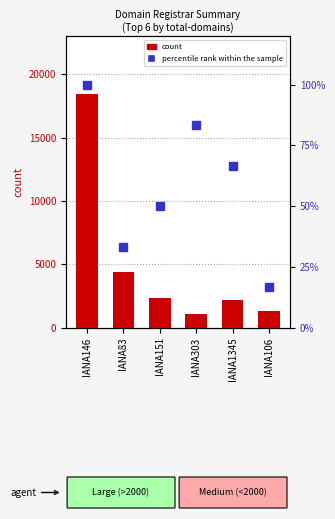

What is the sum of the total-domains values at IANA106 and IANA83?

5735.0